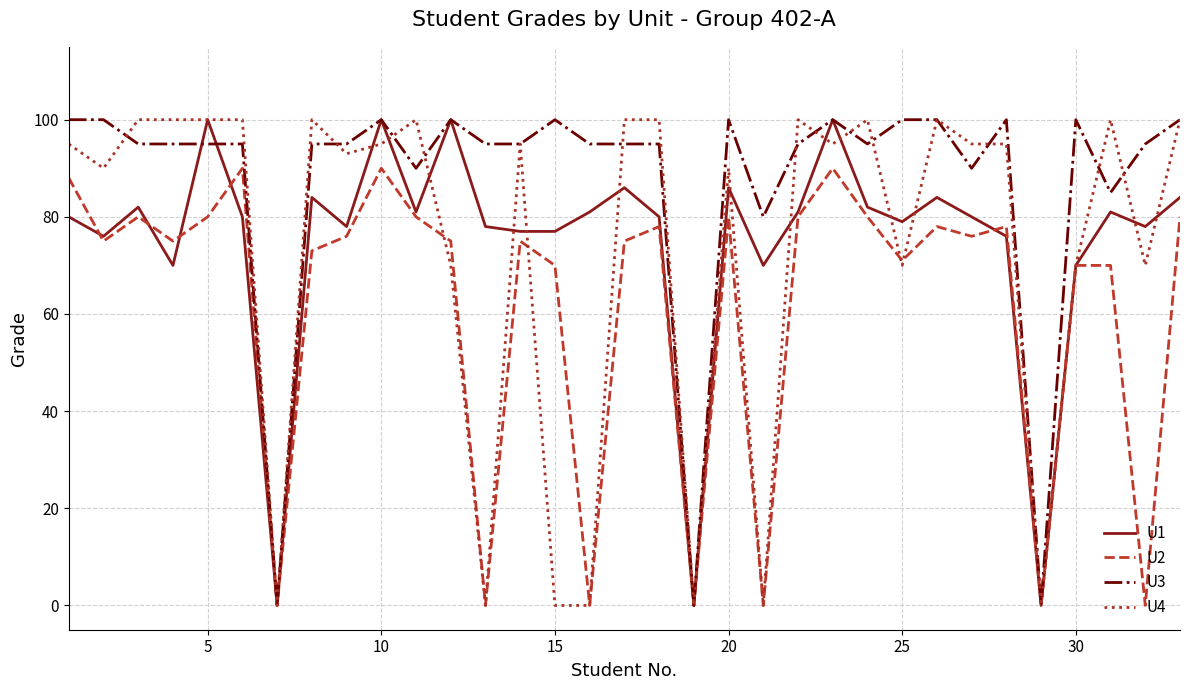

Which series has the largest total across all categories?

U3